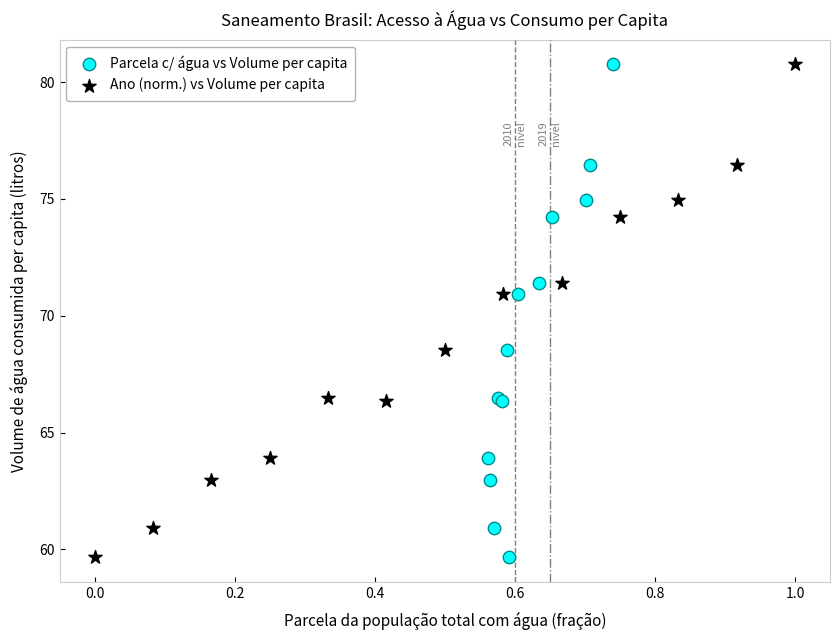

What are all the series names shown in the legend?

Parcela c/ água vs Volume per capita, Ano (norm.) vs Volume per capita